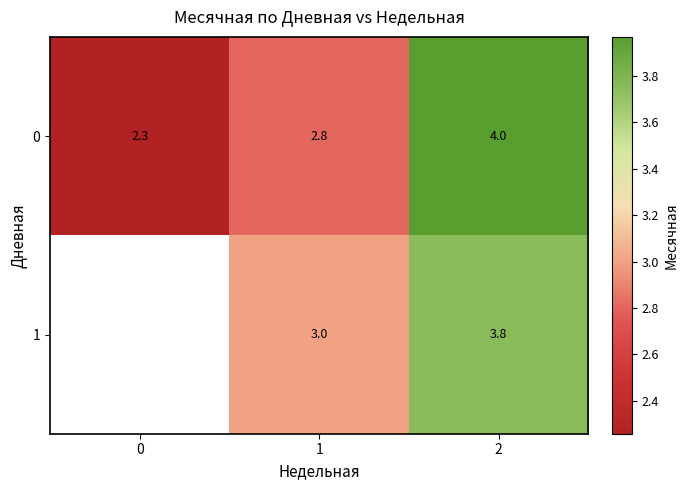

Count the number of categories in the chart.

3